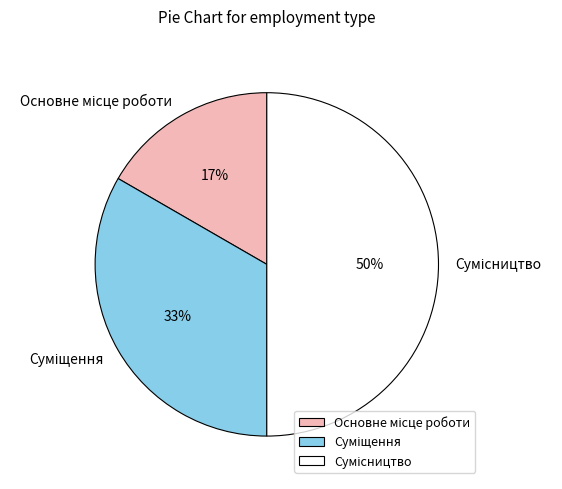

To the nearest percent, what is the difference between the largest and smallest slice percentages?

33%